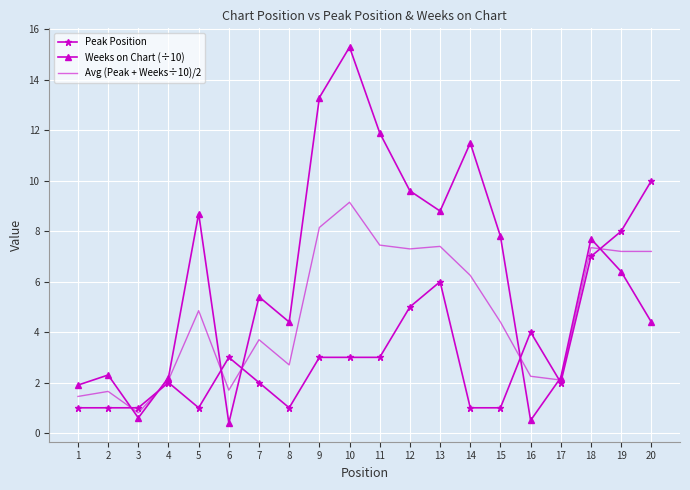

What is the sum of all Peak Position values?

65.0